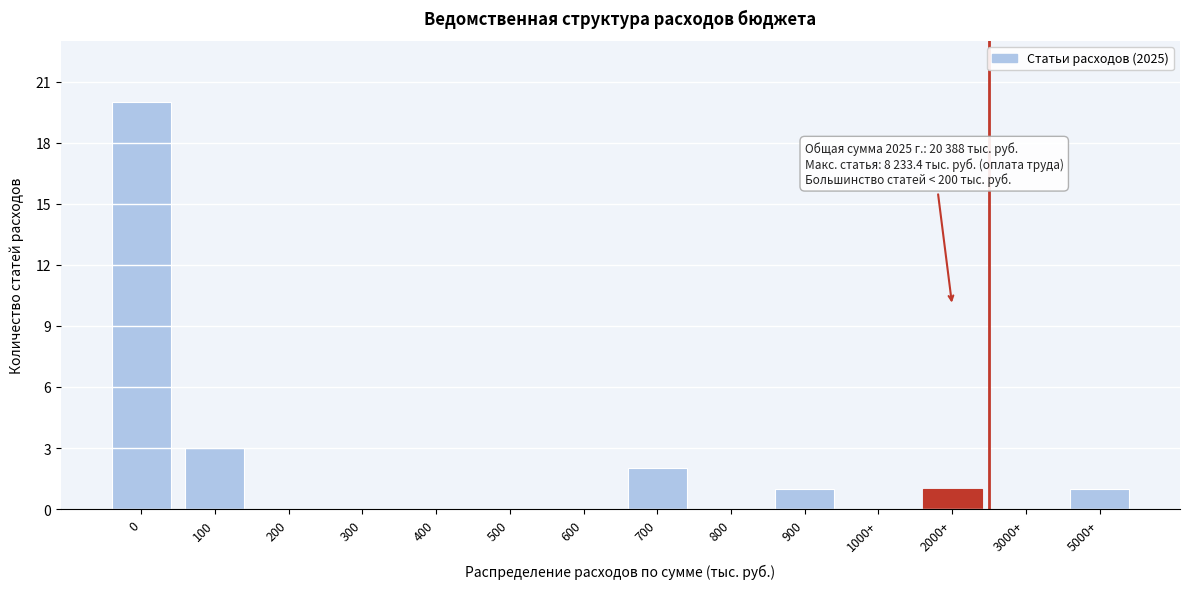

Reading right to left, extract all data points from this chart.

5000+=1	3000+=0	2000+=1	1000+=0	900=1	800=0	700=2	600=0	500=0	400=0	300=0	200=0	100=3	0=20